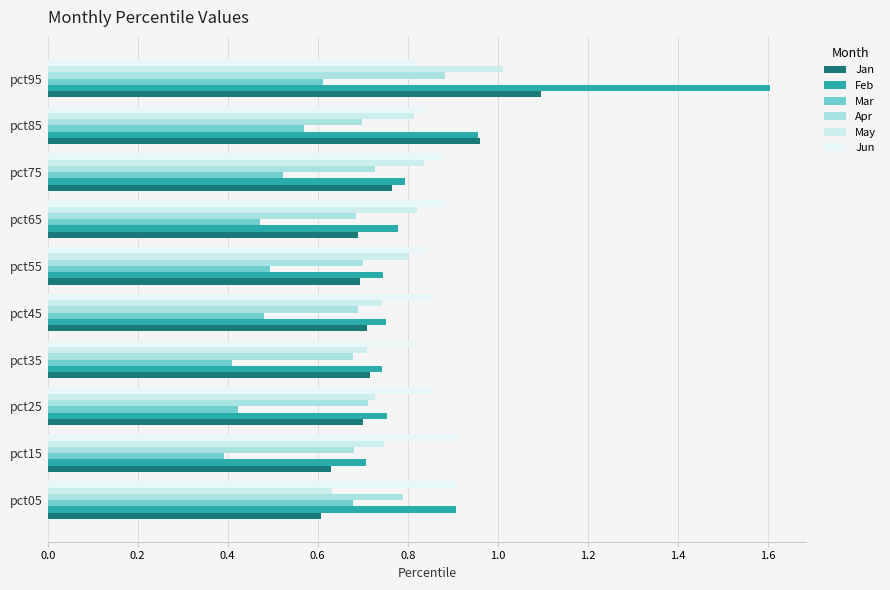

How many series are shown in this chart?

6